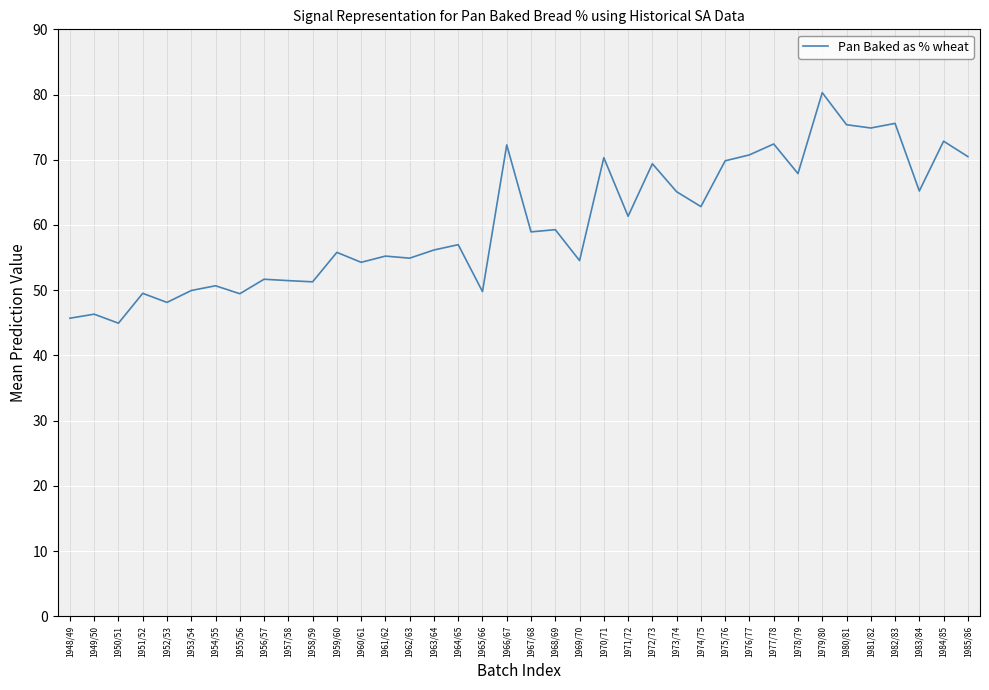

What is the difference between the maximum and minimum values?

35.4